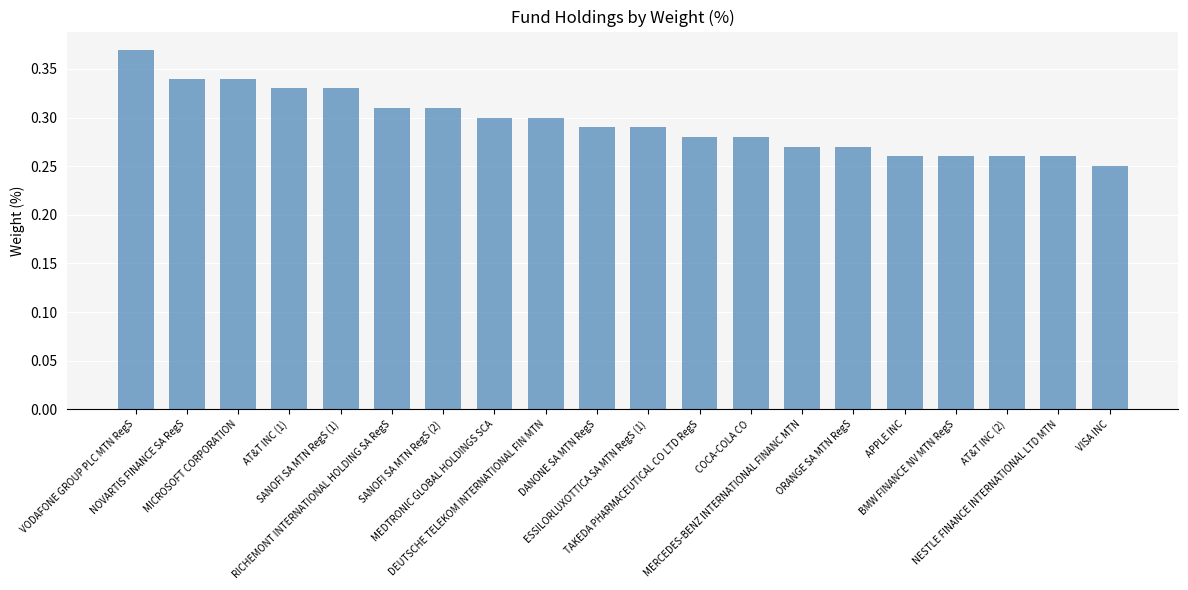

True or false: the data shows 0.3 at MEDTRONIC GLOBAL HOLDINGS SCA.

True